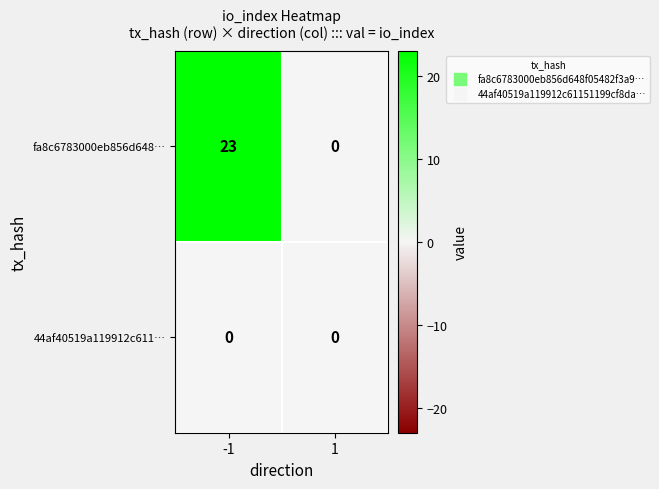

Rank the series by their average value, from highest to lowest.

fa8c6783000eb856d648…, 44af40519a119912c611…